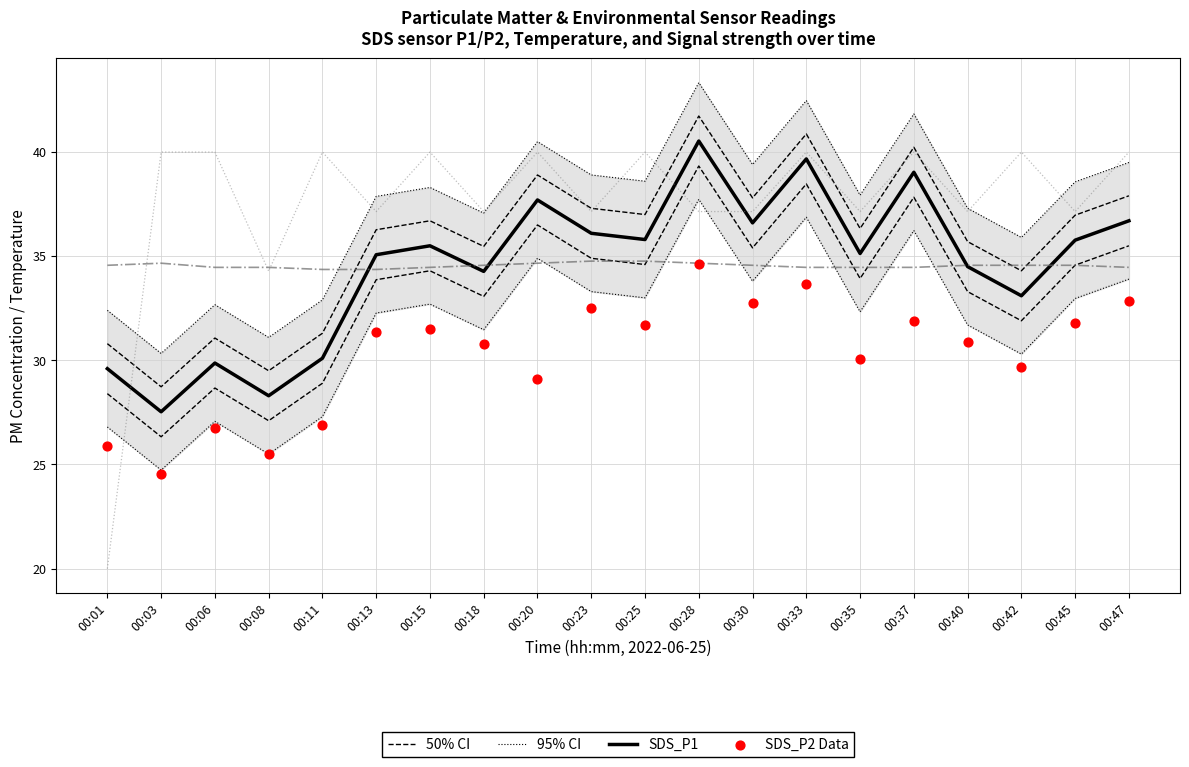

Which series reaches the minimum Y coordinate?

Signal (scaled)